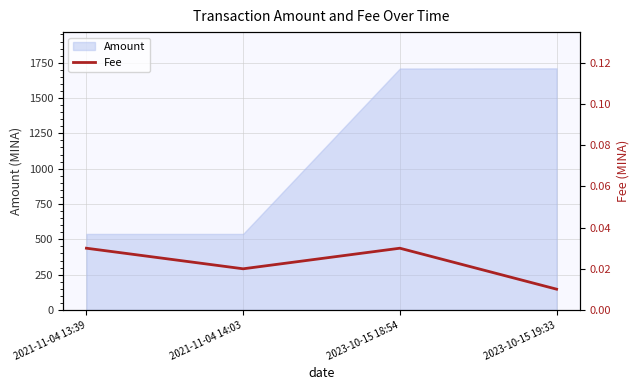

How many points are higher than both their immediate neighbors (excluding endpoints)?

1